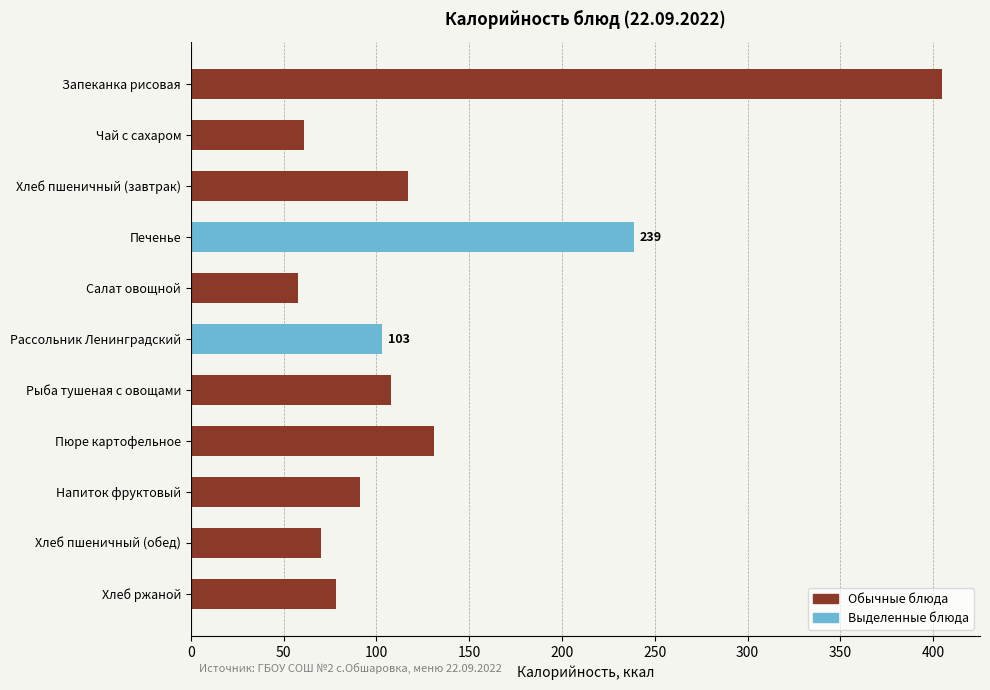

The chart shows a value of 108 at Рыба тушеная с овощами. True or false?

True